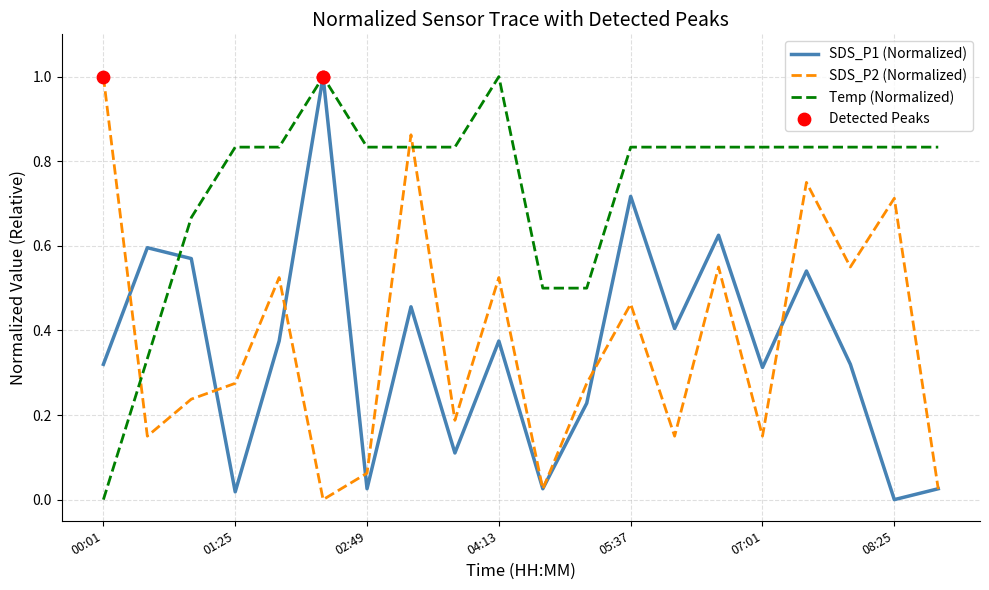

True or false: SDS_P2 (Normalized) and Temp (Normalized) cross at least once.

True